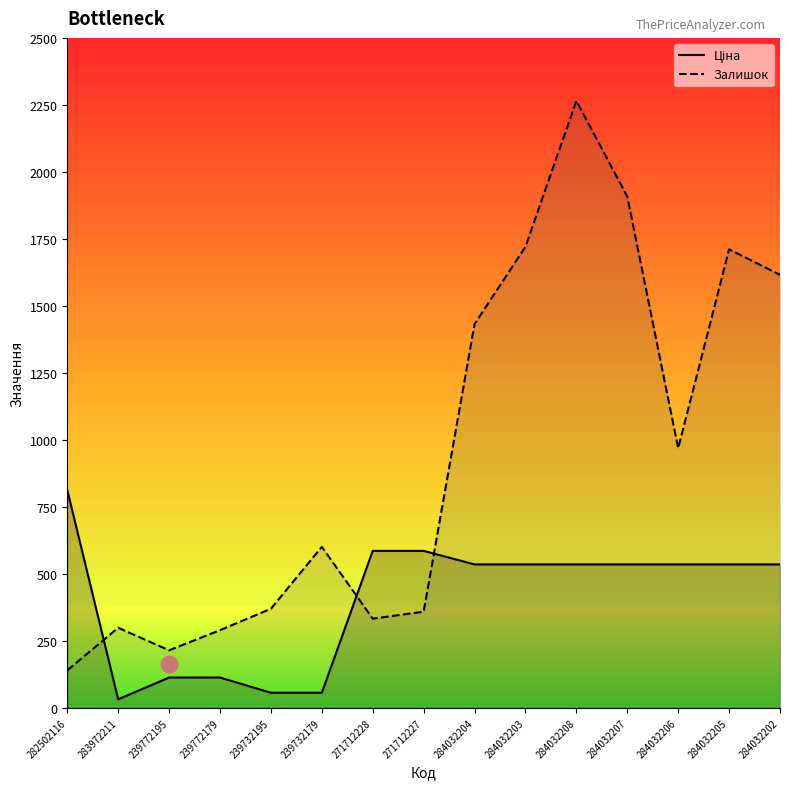

What is the label of the 14th point from the left?

284032205